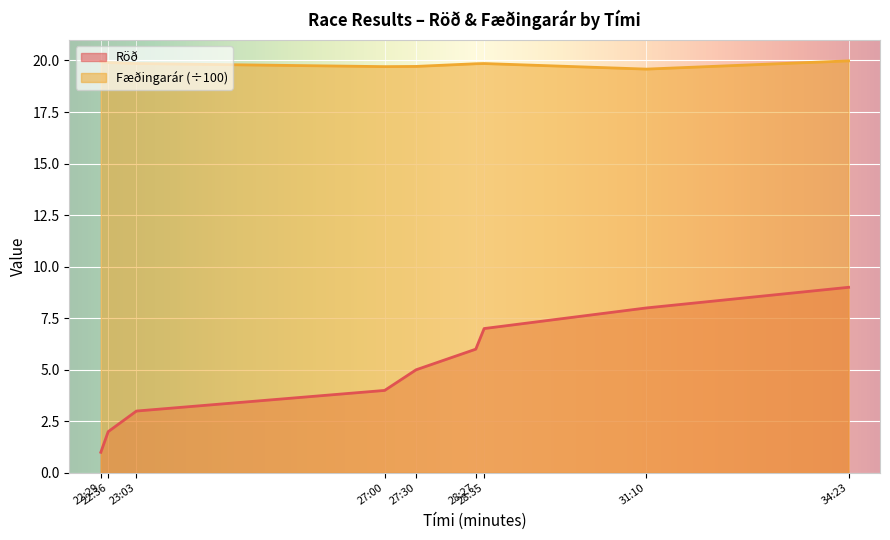

What are all the series names shown in the legend?

Röð, Fæðingarár (÷100)